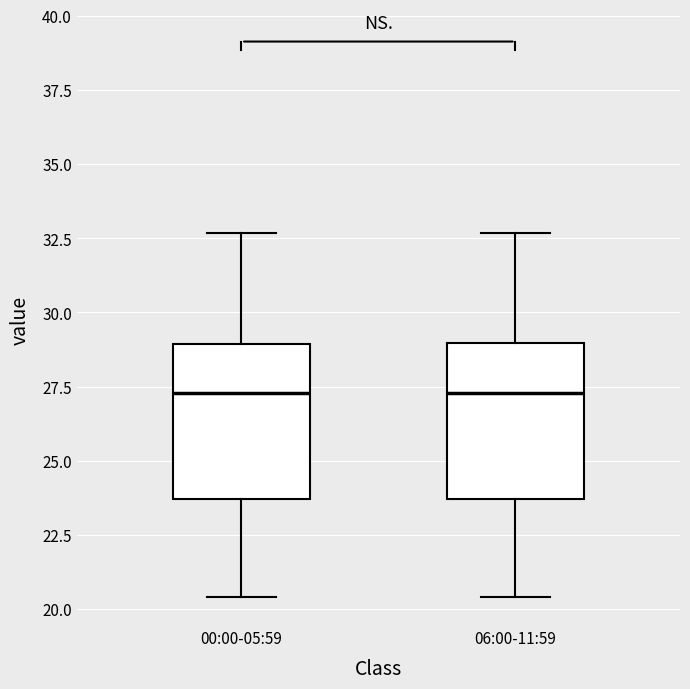

Reading left to right, read every box against the y-axis: the position of its median line, the range the box covers, and the ends of its whiskers. The values are not printed on the chart, so give them approximately, as read against the axis.

00:00-05:59: median 27.5, box 23.5 to 29.0, whiskers 20.5 to 32.5
06:00-11:59: median 27.5, box 23.5 to 29.0, whiskers 20.5 to 32.5